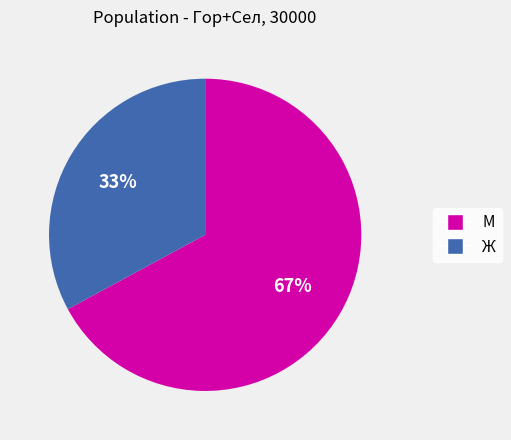

Combined, do Ж and М account for over 50%?

Yes